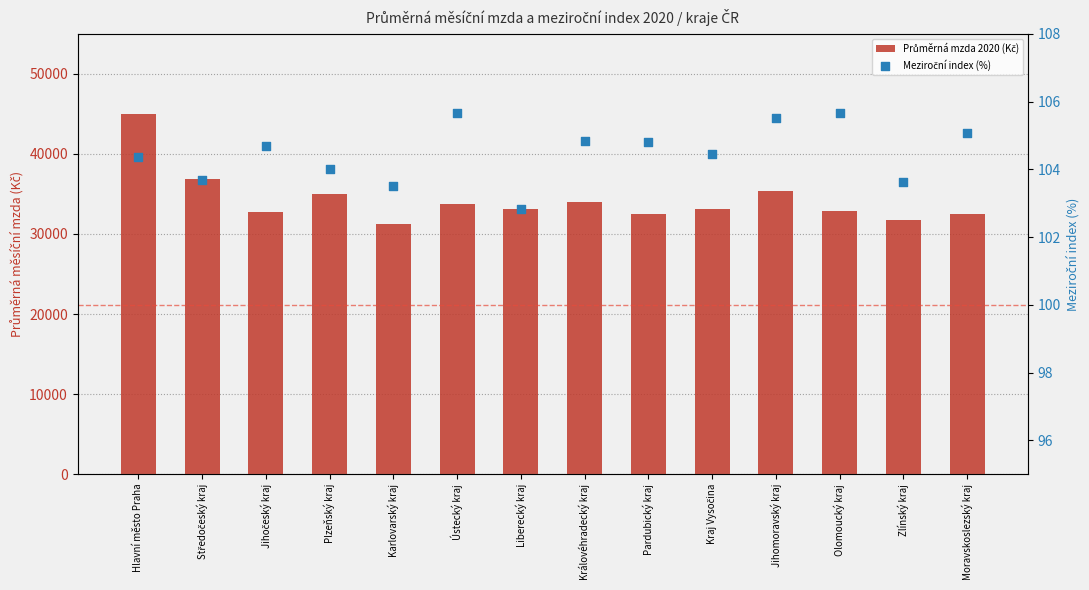

What are all the series names shown in the legend?

Průměrná mzda 2020 (Kč), Meziroční index (%)